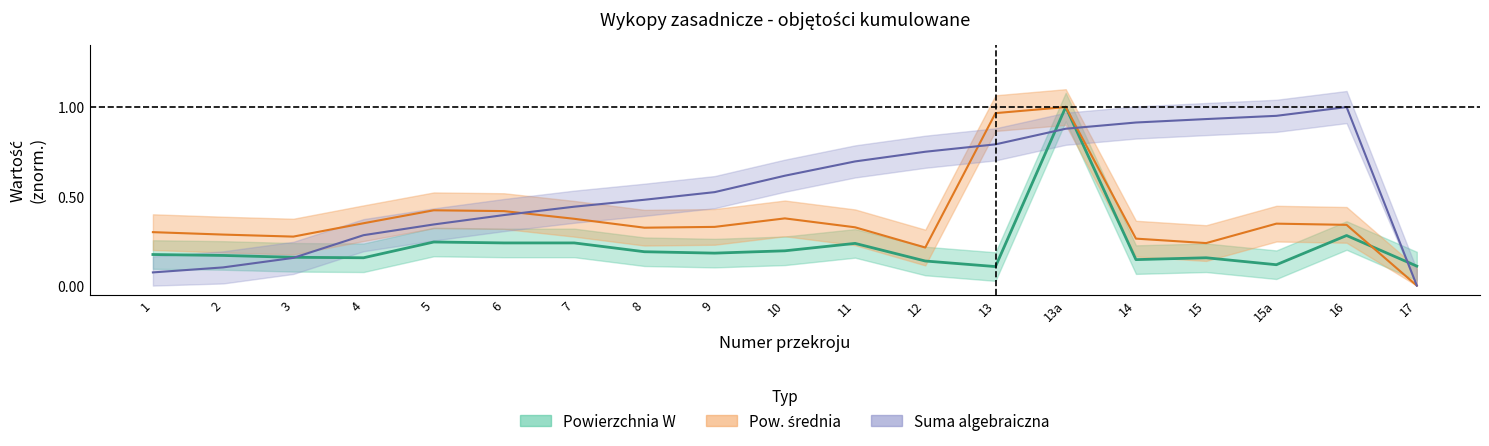

What is the value of the Suma alg. (linia) point at the 14th from the left?

0.9